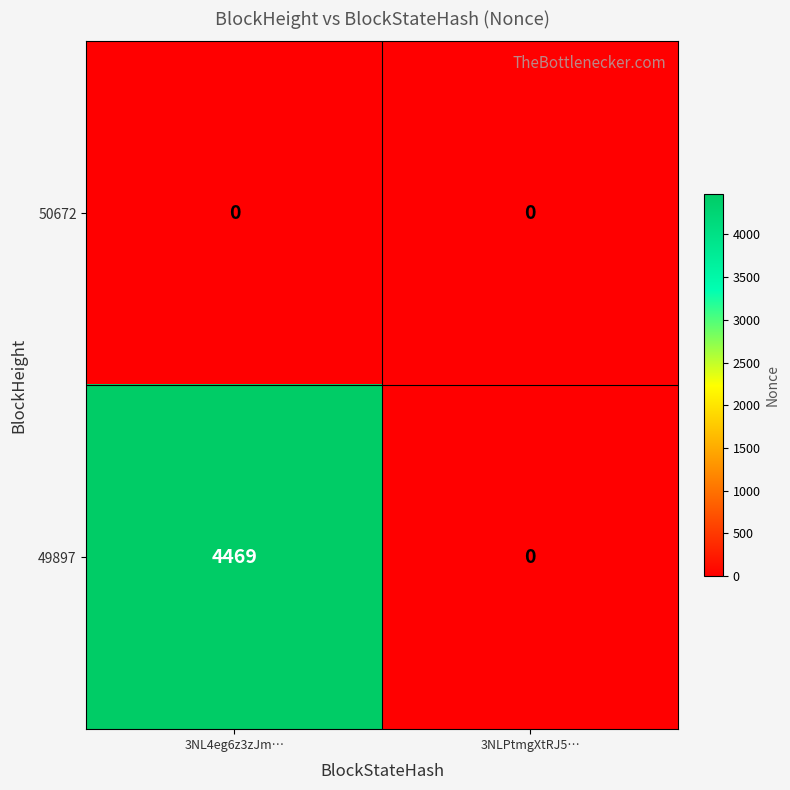

Reading left to right, list all the values displayed in this chart.

50672: 0	0
49897: 4469	0